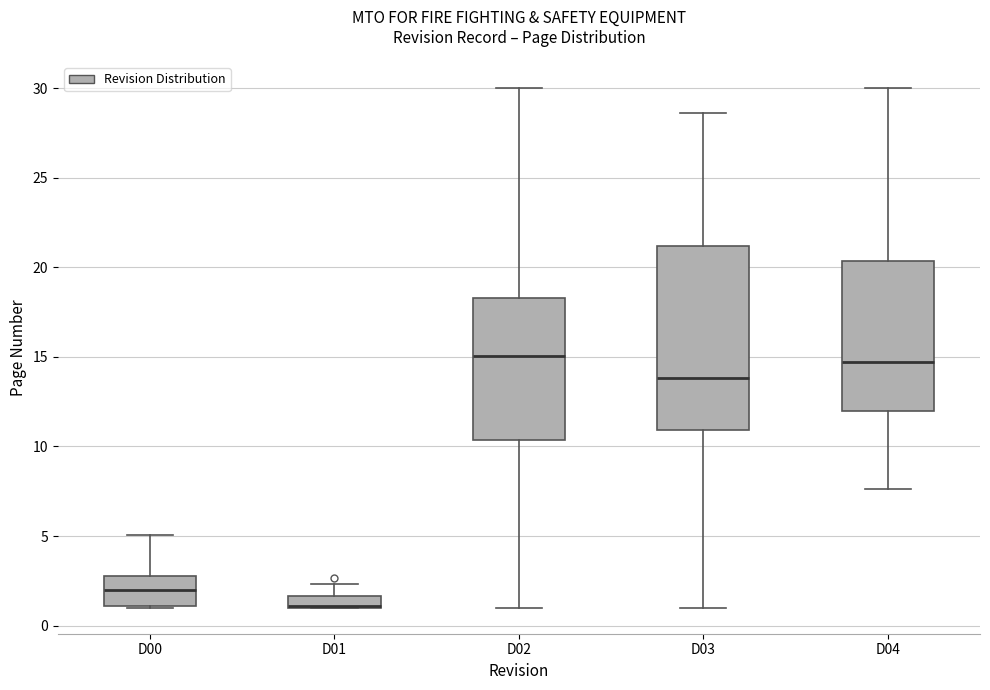

Comparing the boxes themselves (not the whiskers), which one is the tallest?

D03